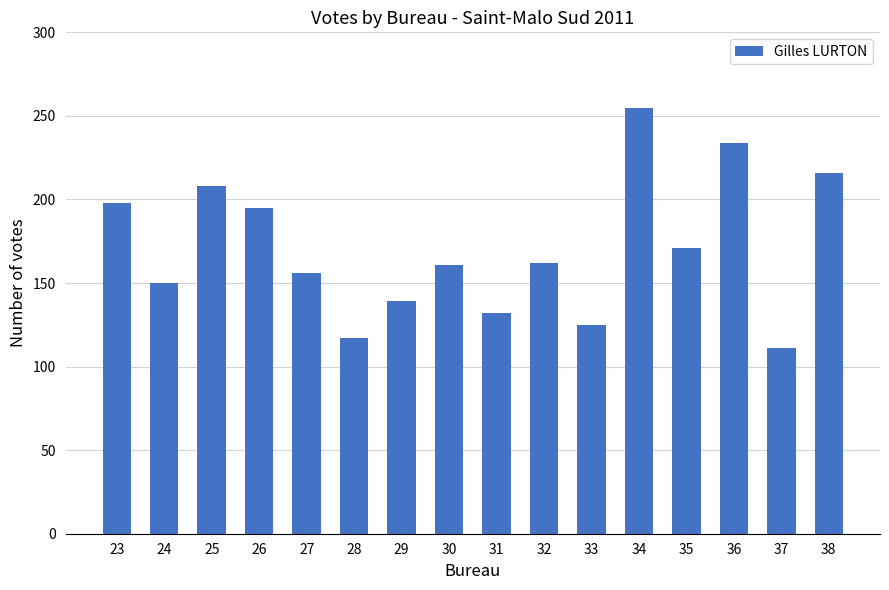

What is the ratio of the value at 32 to the value at 26?

0.8